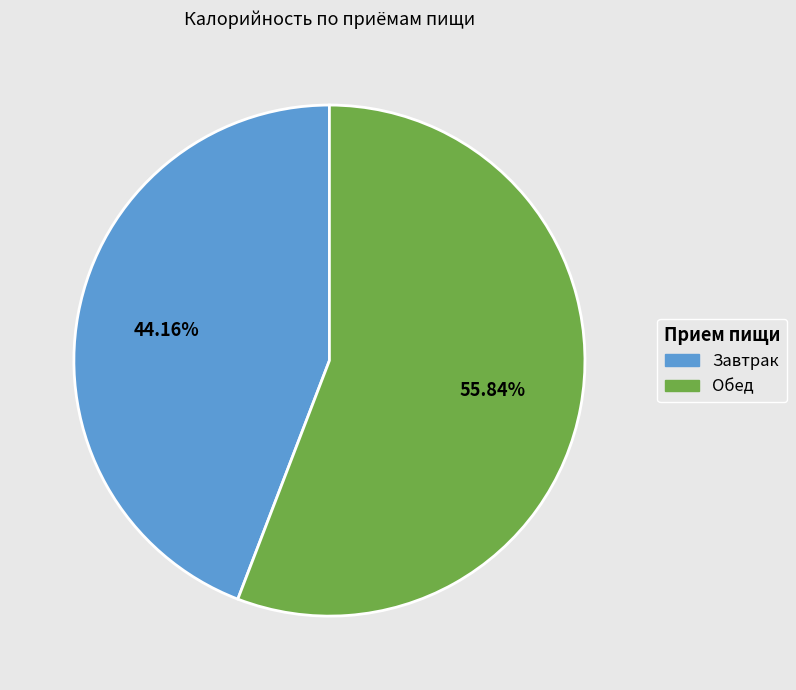

Which slice is the smallest?

Завтрак